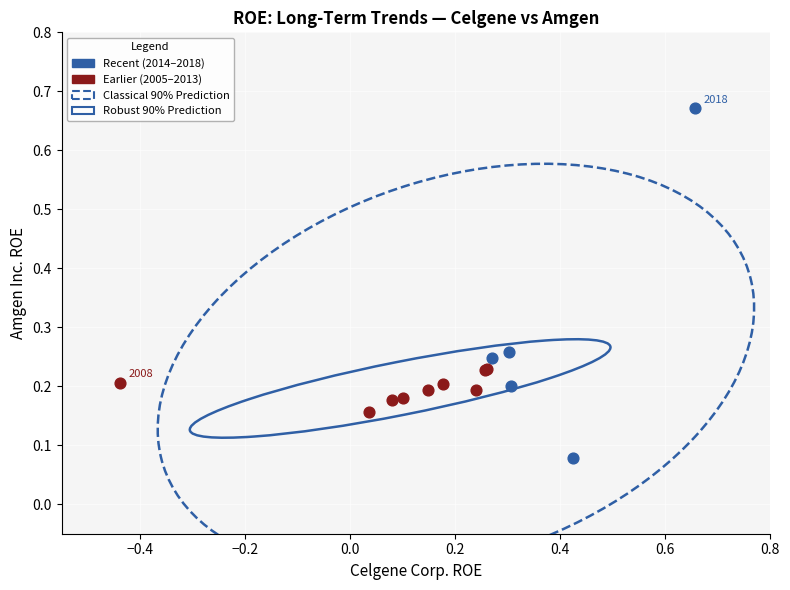

Which series contains the lowest Y value?

Recent (2014–2018)